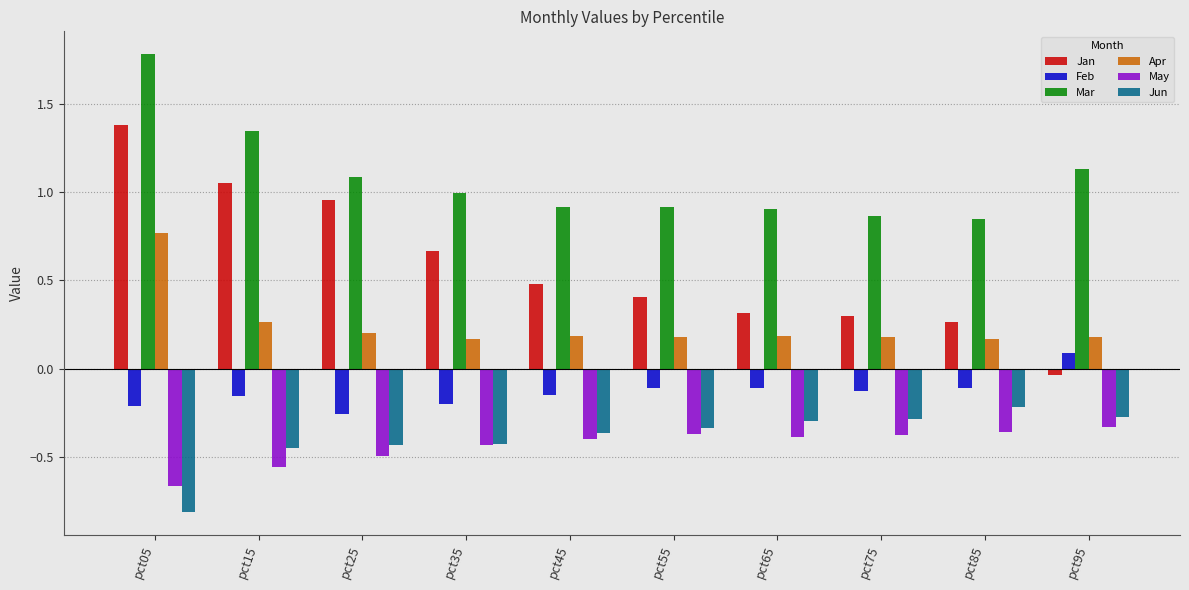

At how many categories does at least one series exceed 0?

10